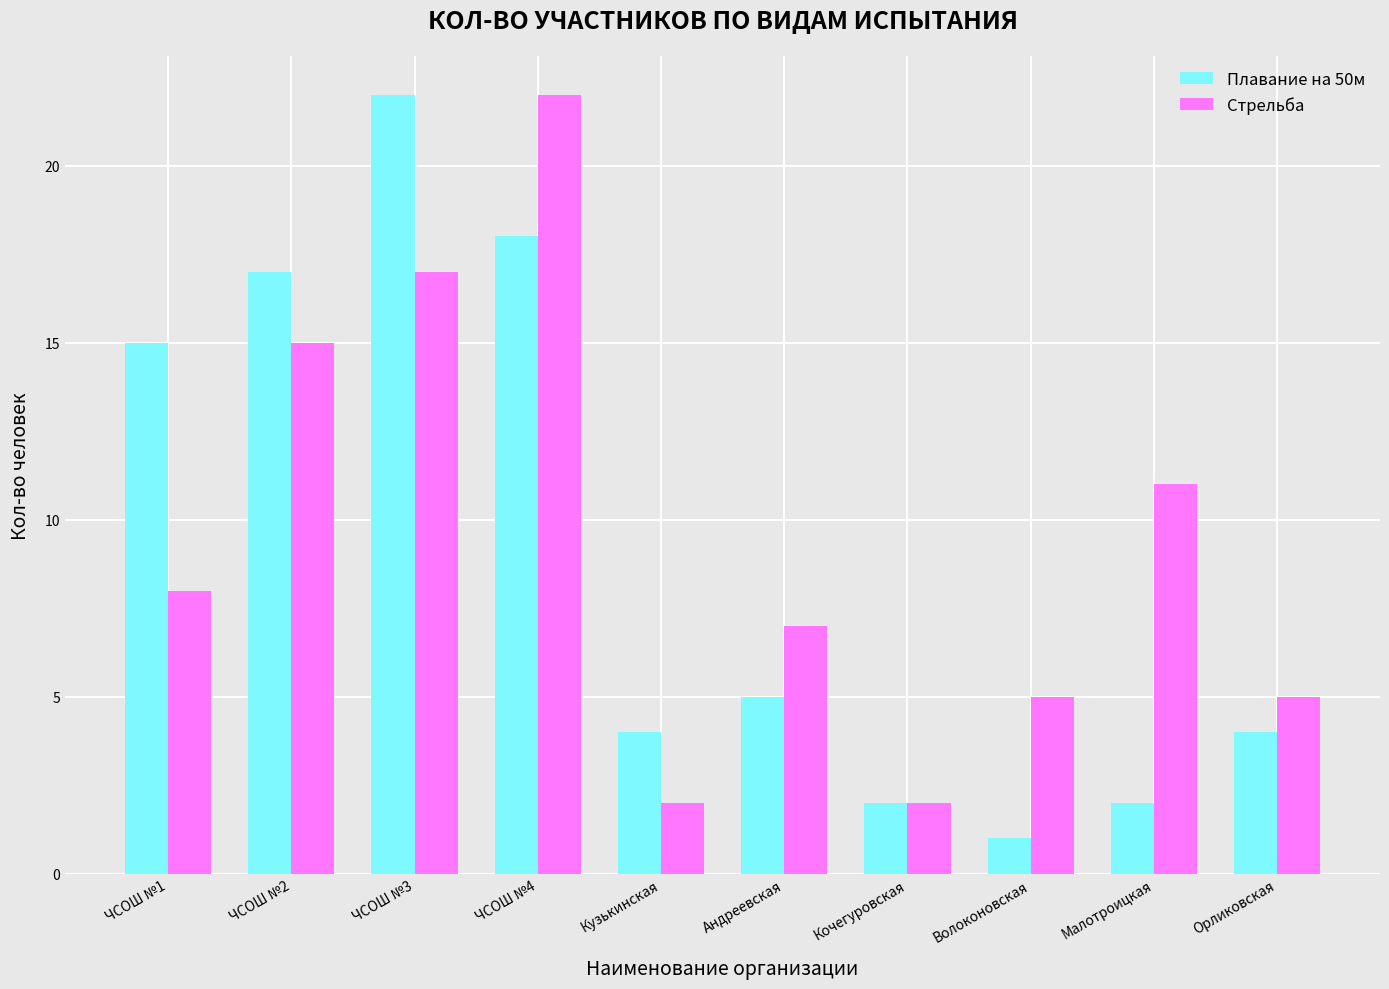

Which series changed the most between Андреевская and Орликовская?

Стрельба